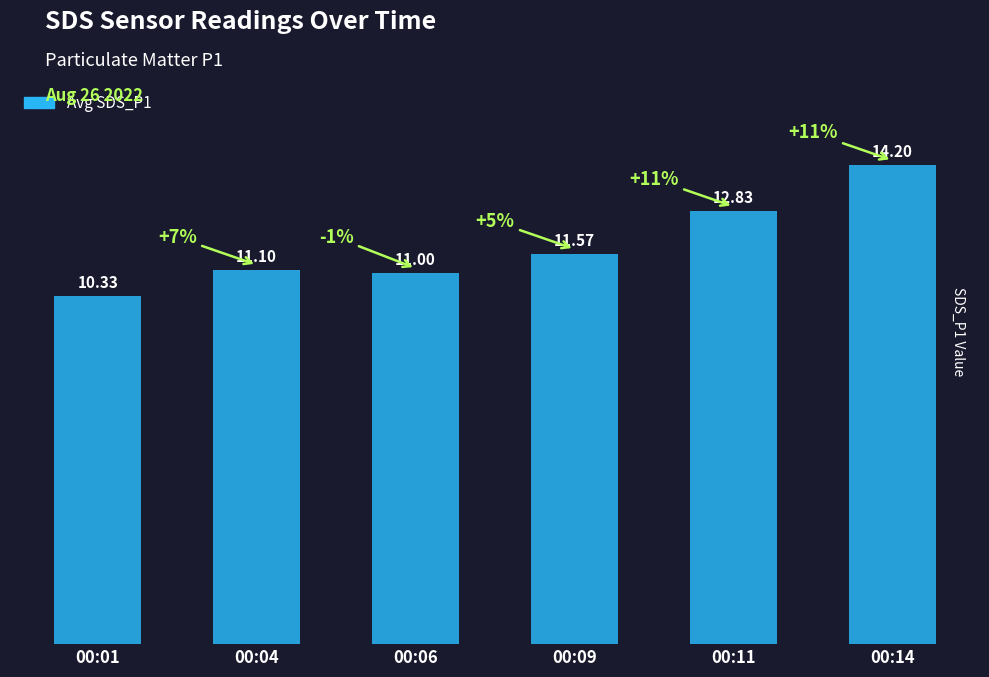

True or false: the data shows 6.5 at 00:11.

False